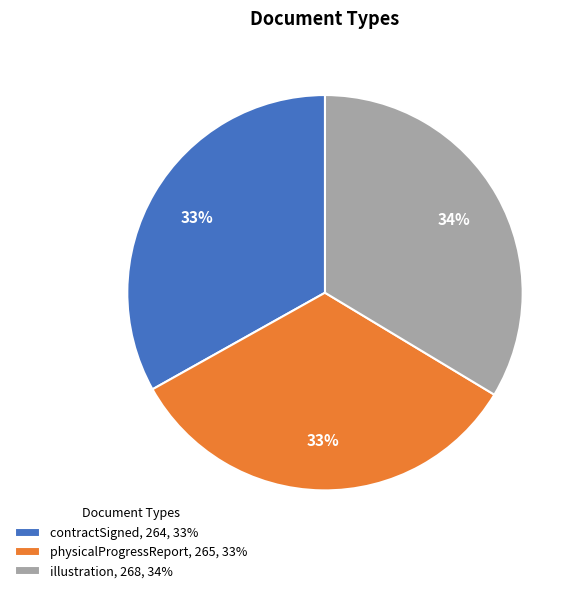

Count the number of slices in the pie.

3